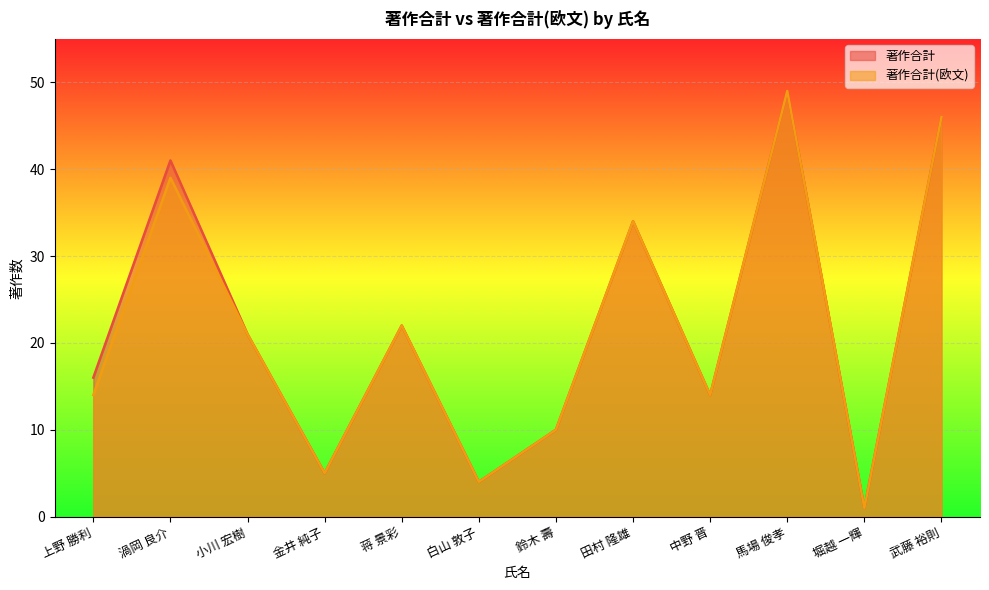

Reading left to right, extract all data points from this chart.

著作合計: 上野 勝利=16	渦岡 良介=41	小川 宏樹=21	金井 純子=5	蒋 景彩=22	白山 敦子=4	鈴木 壽=10	田村 隆雄=34	中野 晋=14	馬場 俊孝=49	堀越 一輝=1	武藤 裕則=46
著作合計(欧文): 上野 勝利=14	渦岡 良介=39	小川 宏樹=21	金井 純子=5	蒋 景彩=22	白山 敦子=4	鈴木 壽=10	田村 隆雄=34	中野 晋=14	馬場 俊孝=49	堀越 一輝=1	武藤 裕則=46